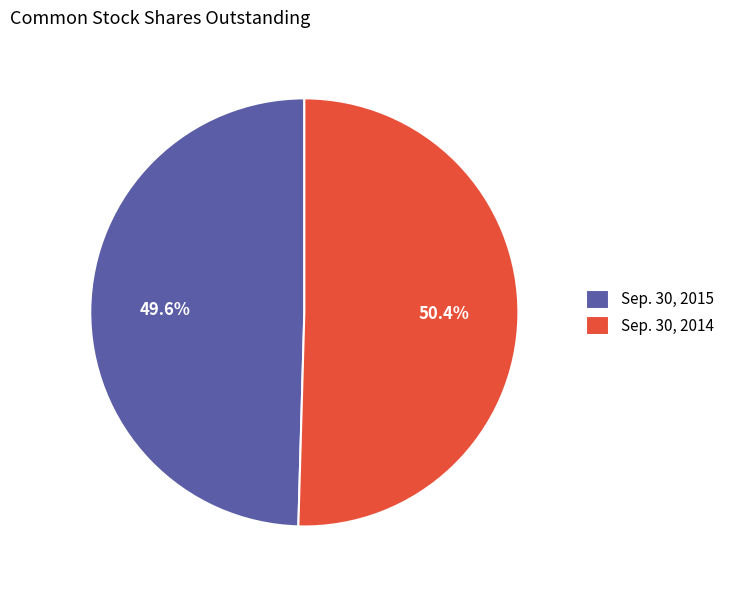

What percentage is the Sep. 30, 2014 slice, to the nearest percent?

50%